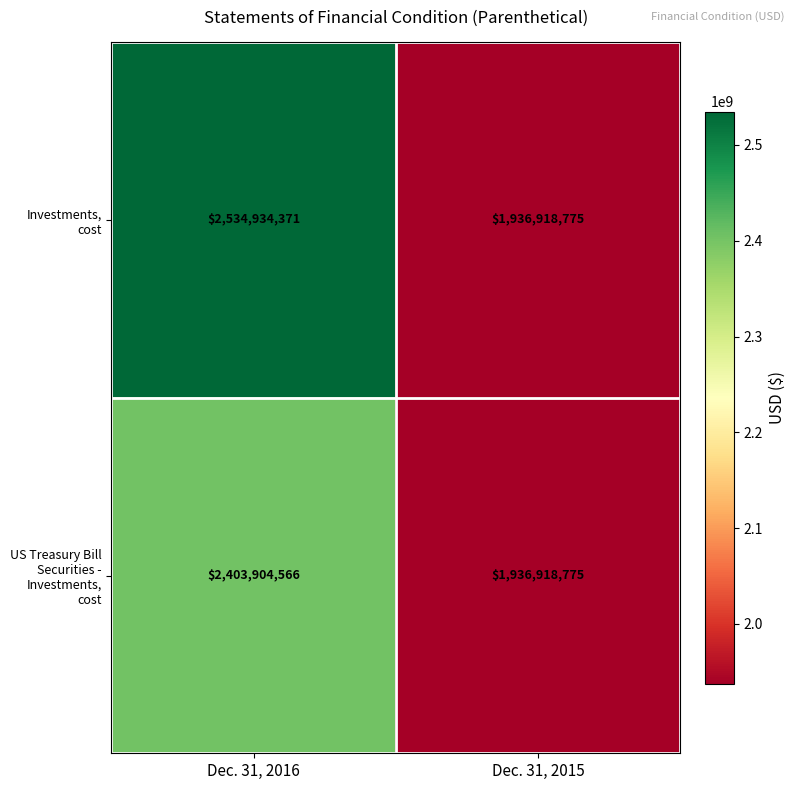

What is the difference between the maximum and minimum values in the Investments, cost series?

598015596